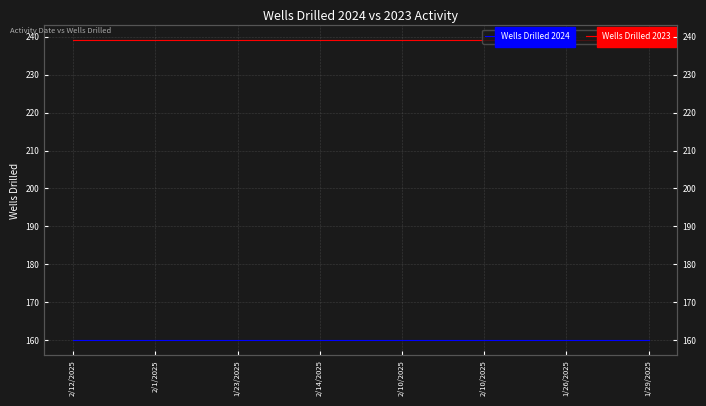

At which category does the chart reach its peak across all series?

2/12/2025